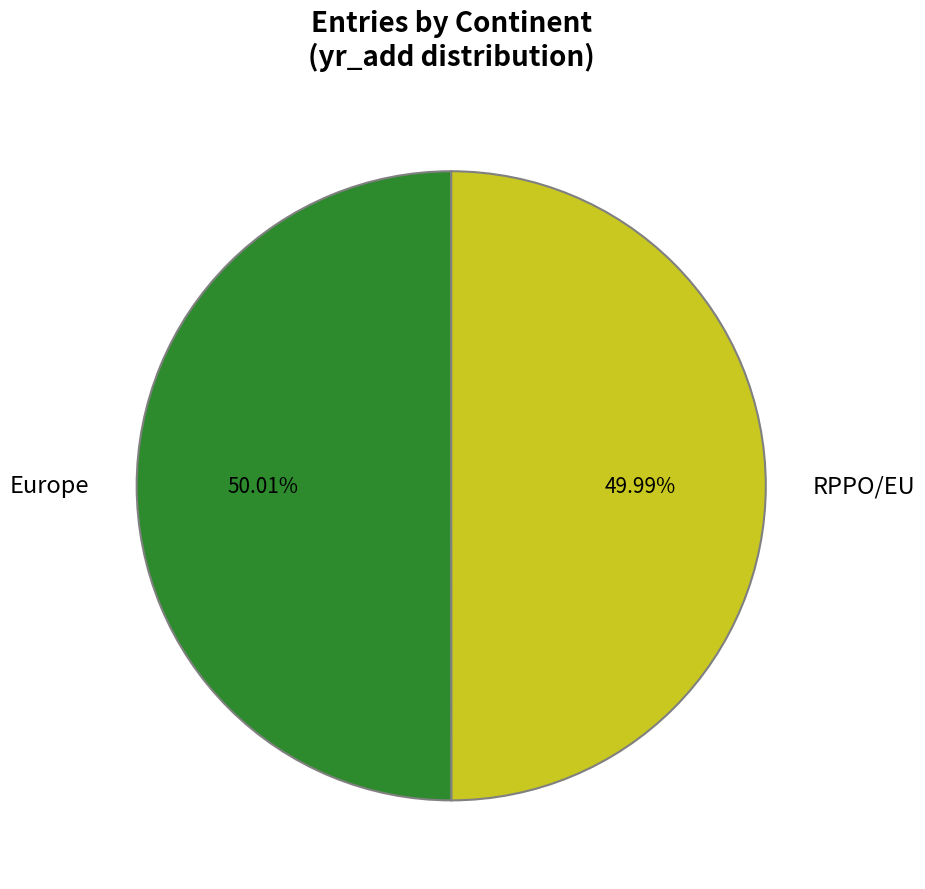

What is the ratio of the value at Europe to the value at RPPO/EU?

1.0